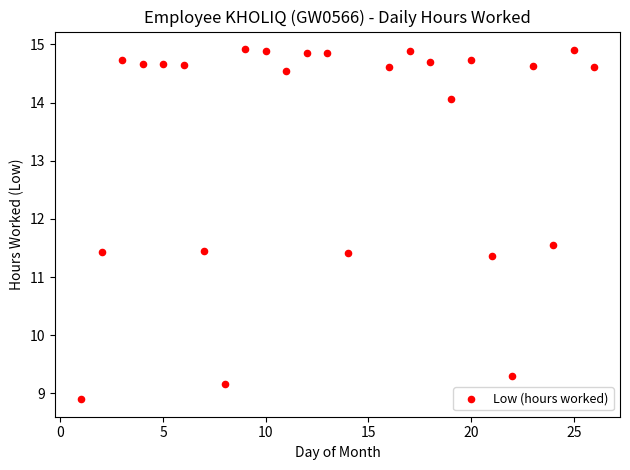

What is the range of X values (max minus min)?

25.0